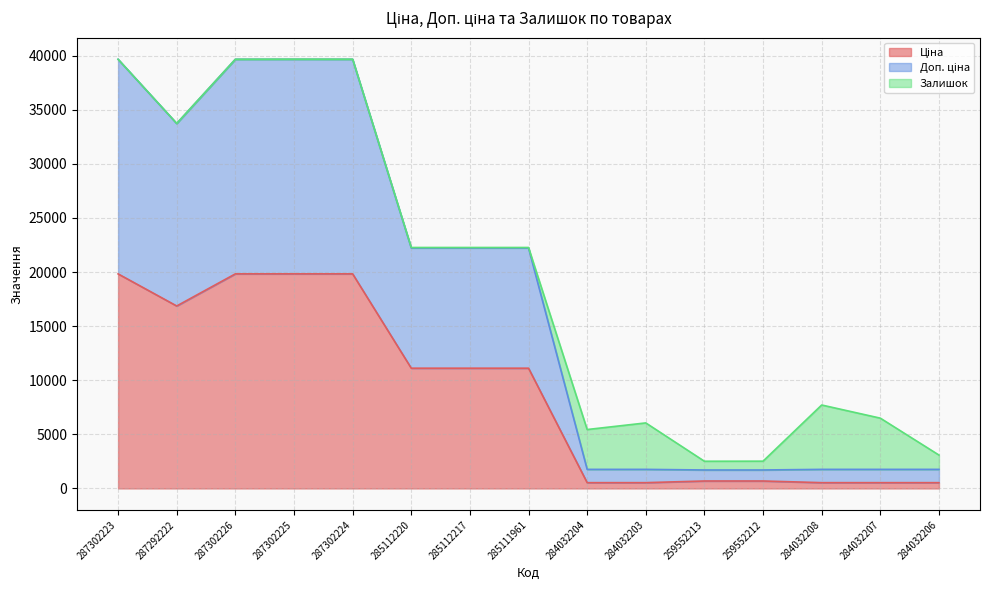

How many values in the Ціна series are below 11113?

7